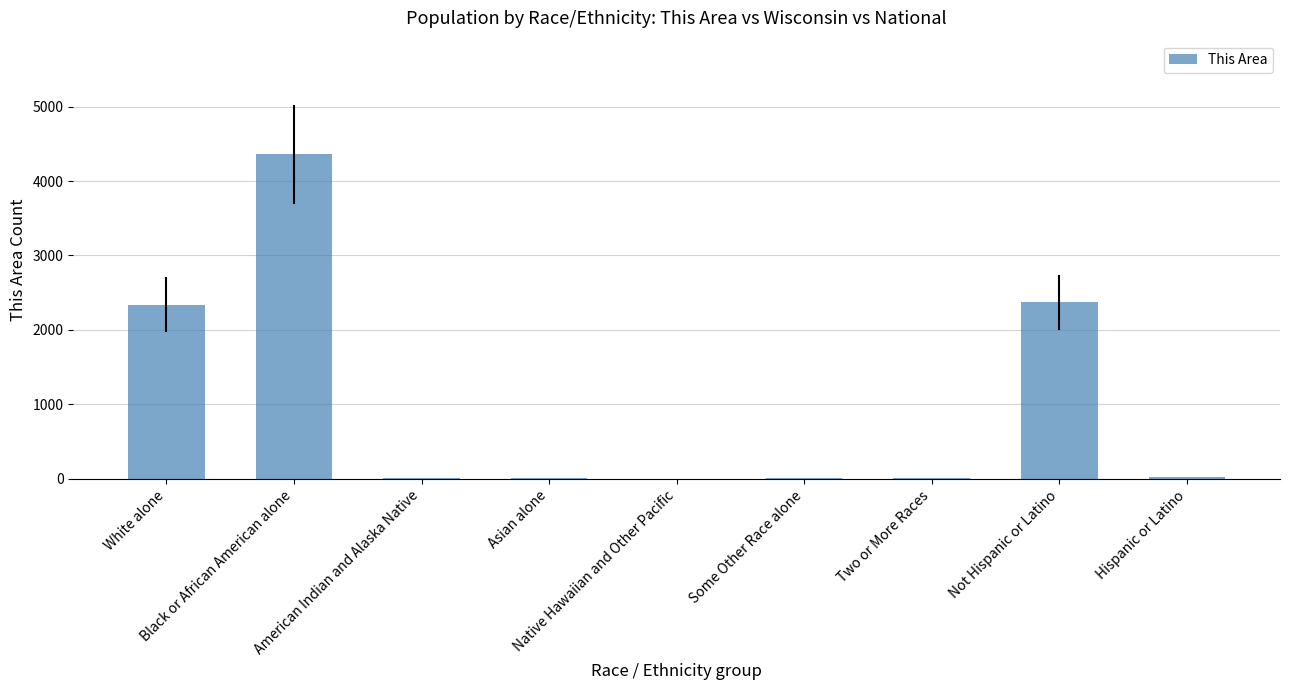

Reading left to right, list all the values displayed in this chart.

White alone=2341	Black or African American alone=4359	American Indian and Alaska Native=13	Asian alone=16	Native Hawaiian and Other Pacific=0	Some Other Race alone=12	Two or More Races=11	Not Hispanic or Latino=2374	Hispanic or Latino=23